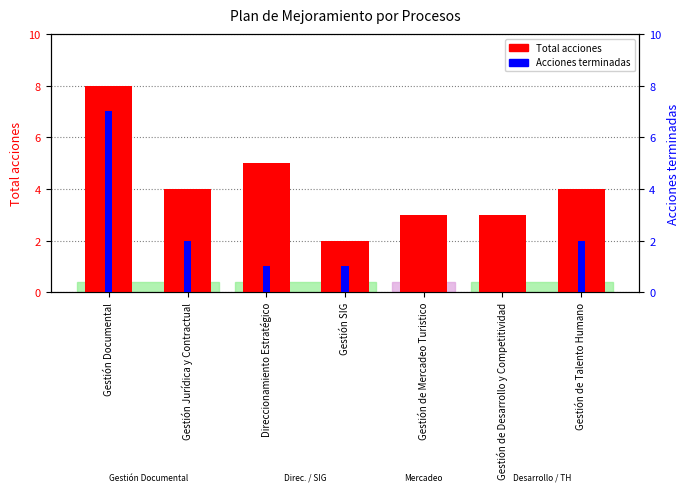

Reading left to right, extract all data points from this chart.

Total acciones: Gestión Documental=8	Gestión Jurídica y Contractual=4	Direccionamiento Estratégico=5	Gestión SIG=2	Gestión de Mercadeo Turistico=3	Gestión de Desarrollo y Competitividad=3	Gestión de Talento Humano=4
Acciones terminadas: Gestión Documental=7	Gestión Jurídica y Contractual=2	Direccionamiento Estratégico=1	Gestión SIG=1	Gestión de Mercadeo Turistico=0	Gestión de Desarrollo y Competitividad=0	Gestión de Talento Humano=2